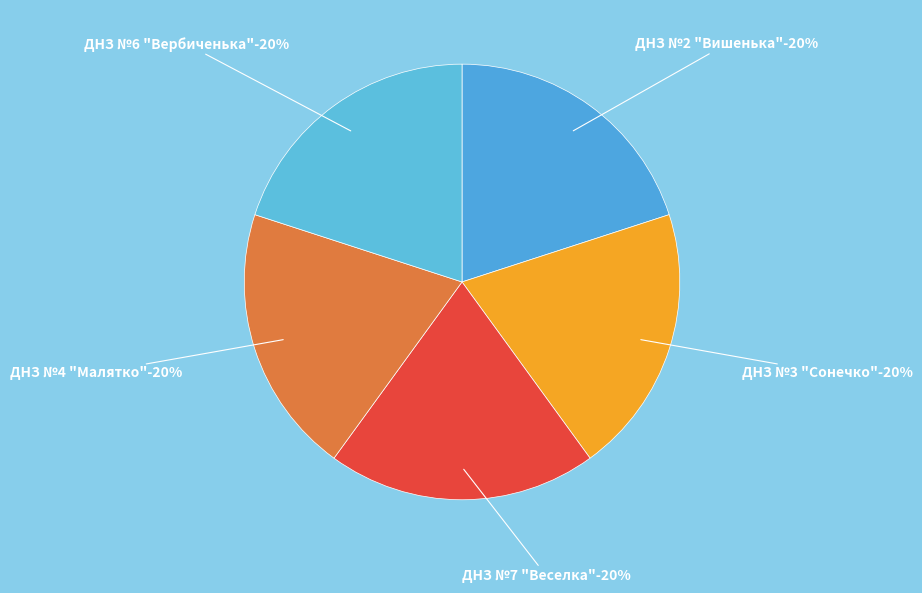

How many segments does this pie chart have?

5